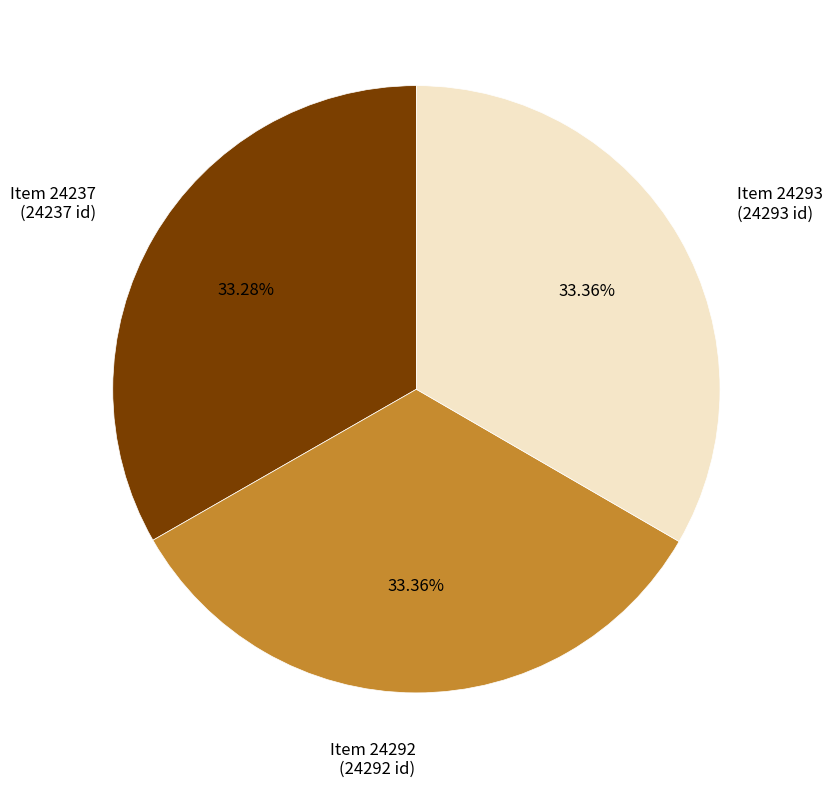

Combined, do Item 24292 (24292 id) and Item 24293 (24293 id) account for over 50%?

Yes